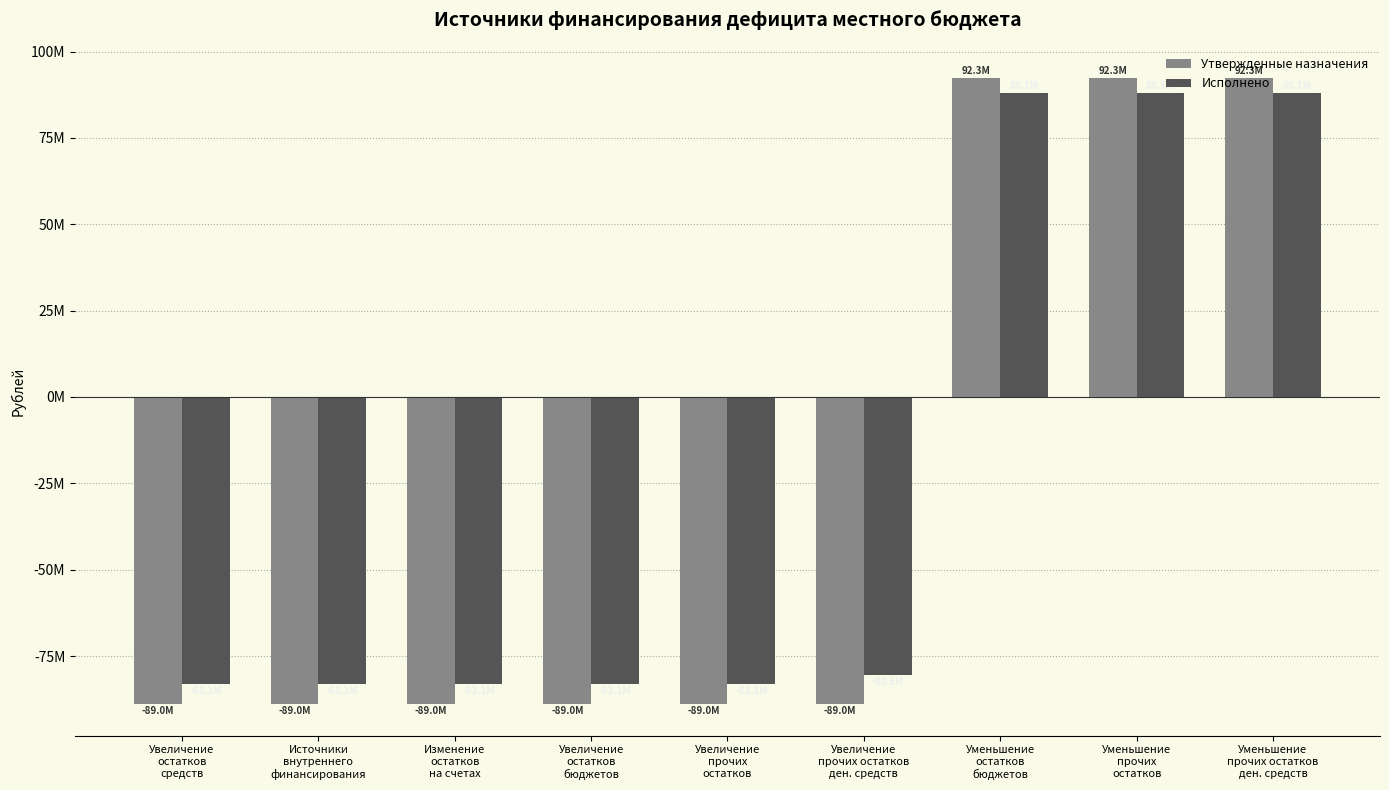

What are all the series names shown in the legend?

Утвержденные назначения, Исполнено